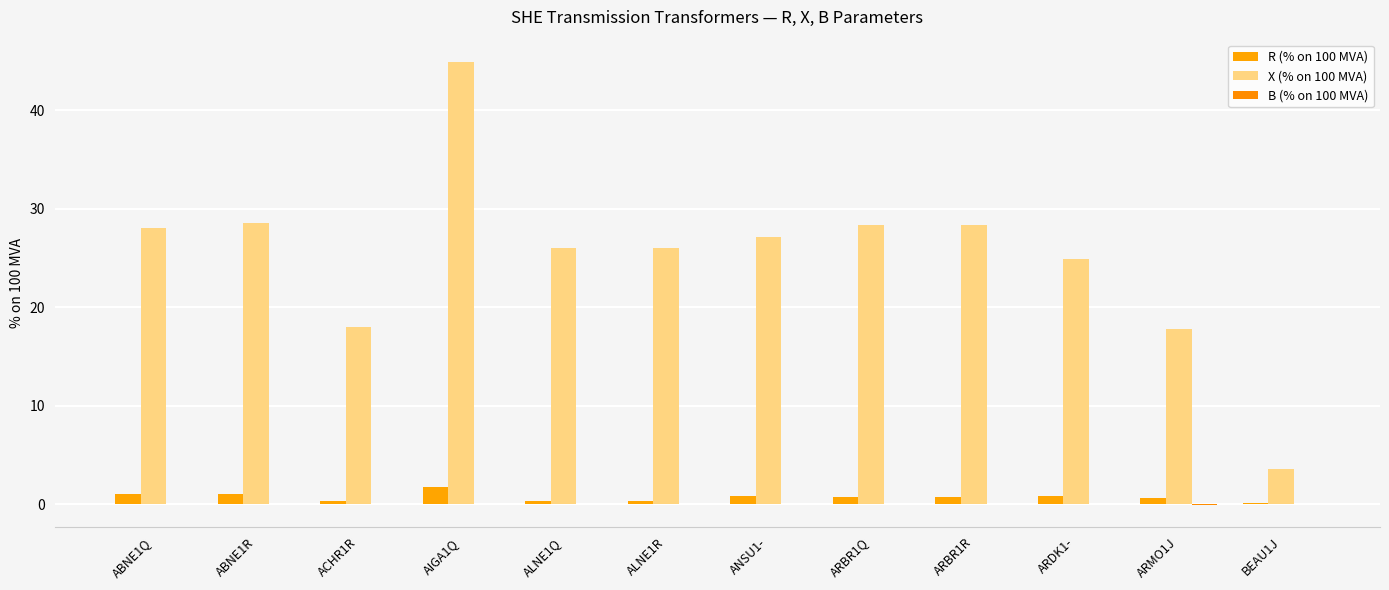

Where does the X (% on 100 MVA) series first go above 27?

ABNE1Q